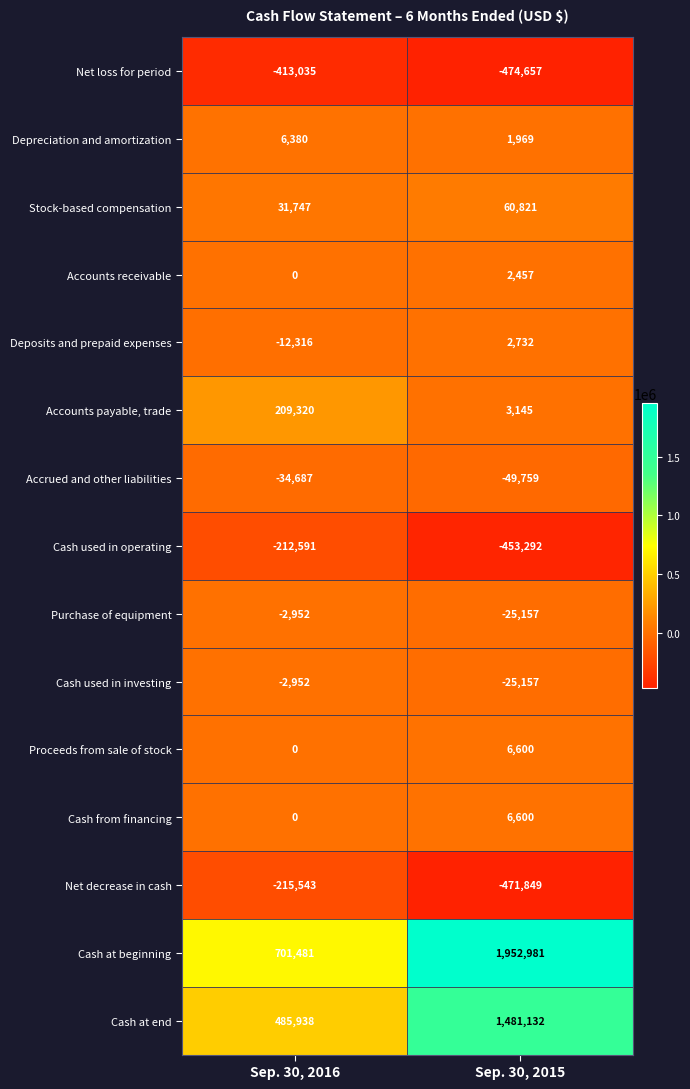

What is the maximum value shown in the chart?

1952981